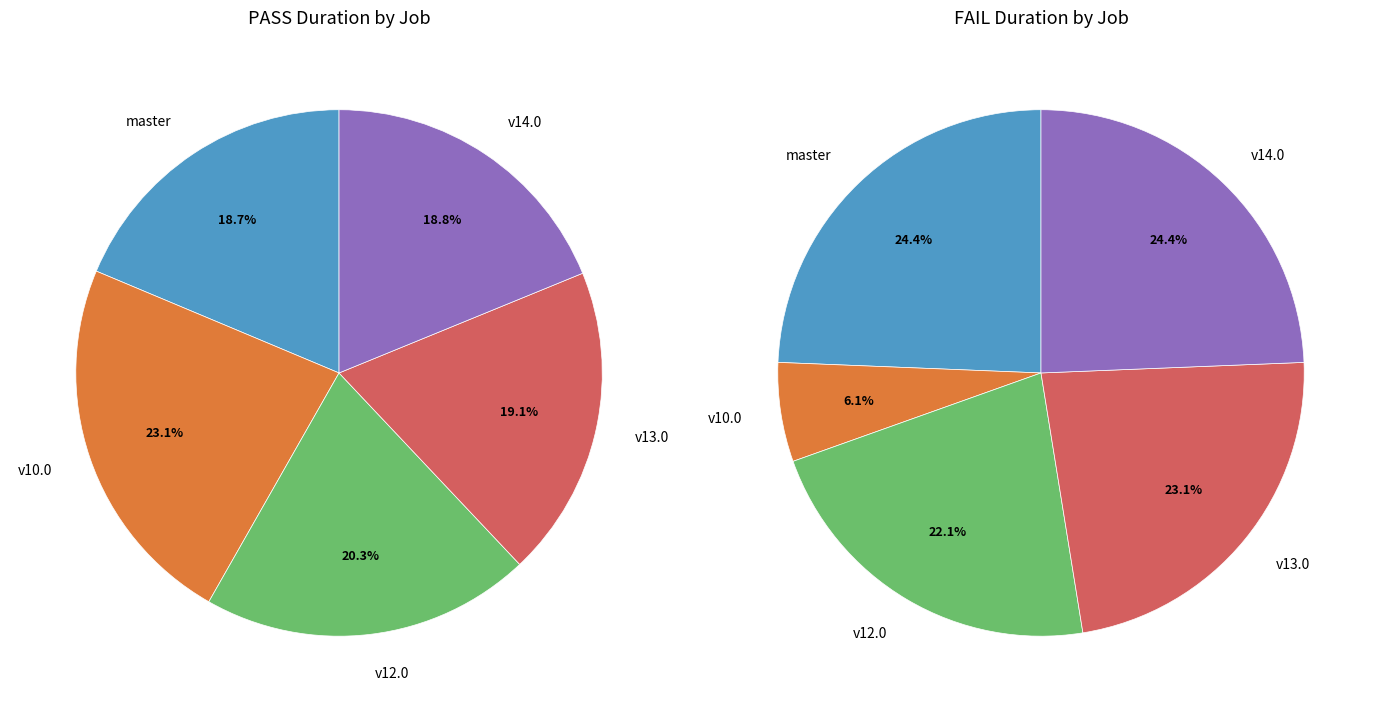

Does osm-stage_3-merge/v14.0 account for over 50% of the chart?

No